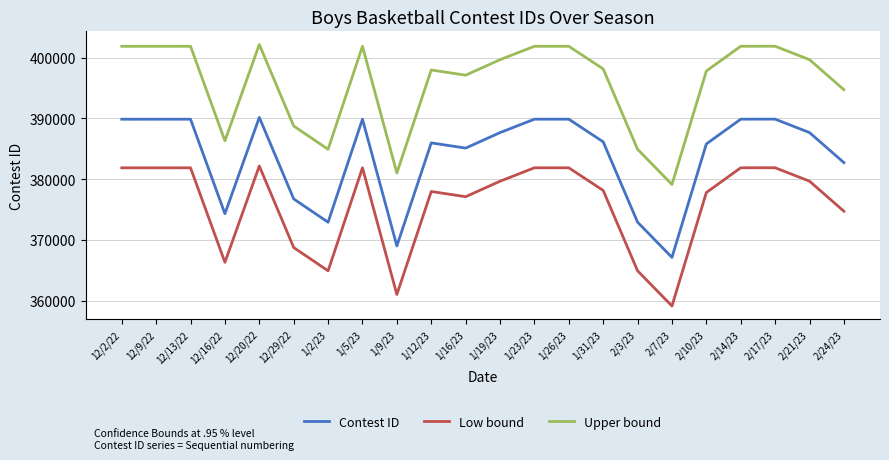

Is the value of Low bound at 12/9/22 greater than the value of Contest ID at 12/20/22?

No